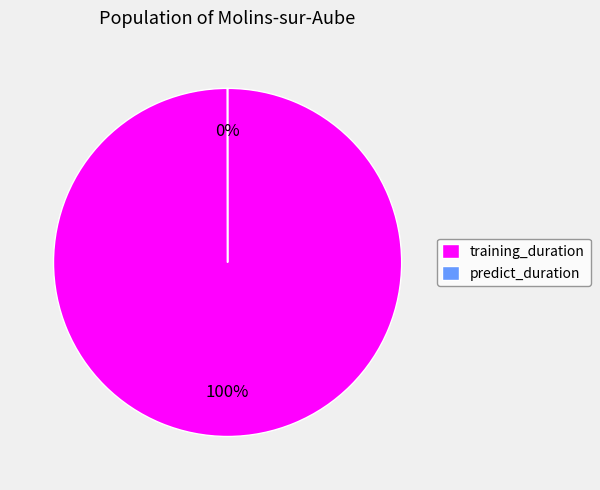

To the nearest percent, what portion does training_duration represent?

100%